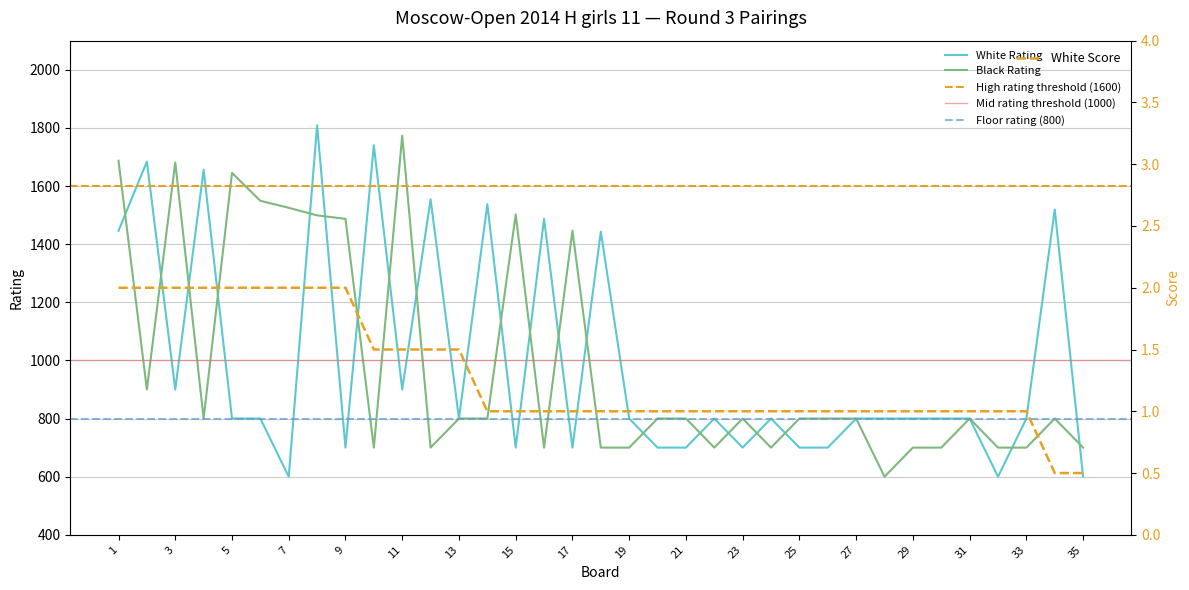

Does the chart display data point markers on the line(s)?

No